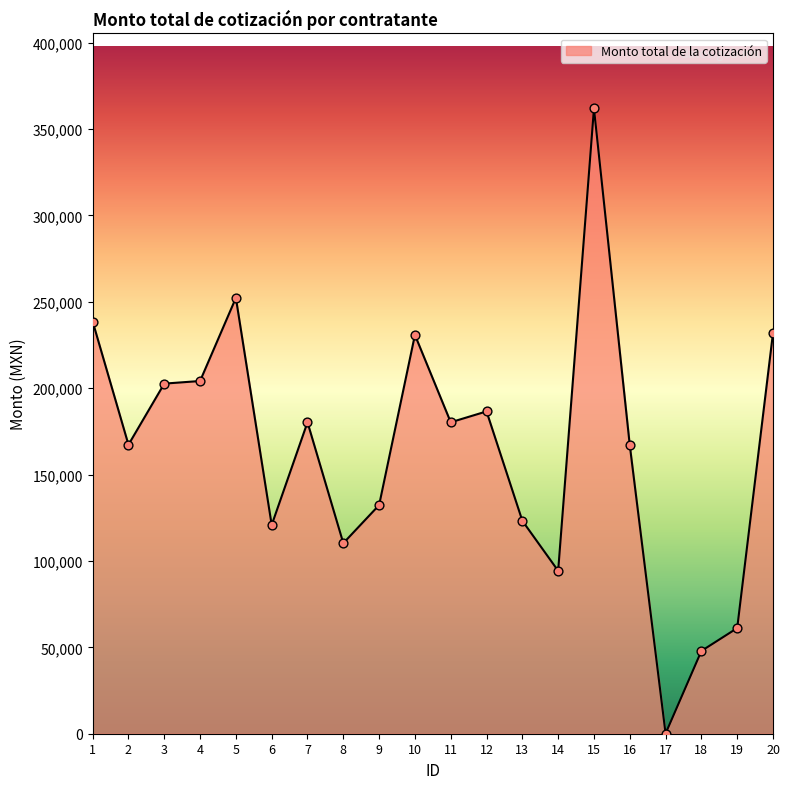

Approximately how many times larger is the value at 11 compared to 6?

1.5